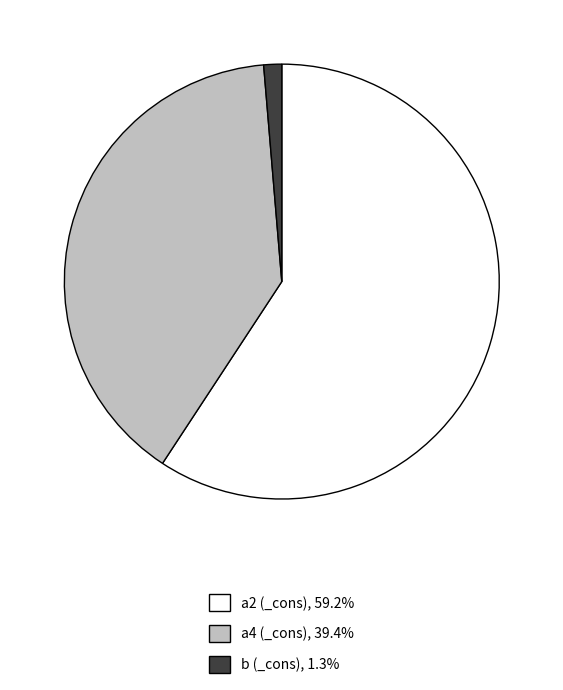

Is there a majority slice in this chart?

Yes